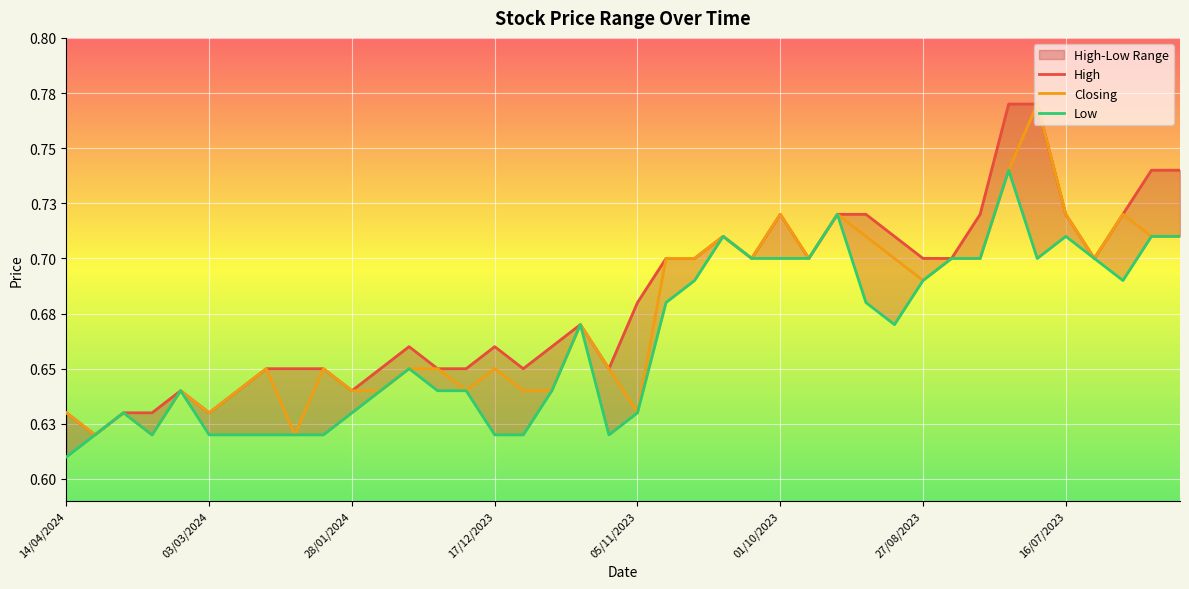

What is the value of the Closing point at the 27th from the left?

0.7